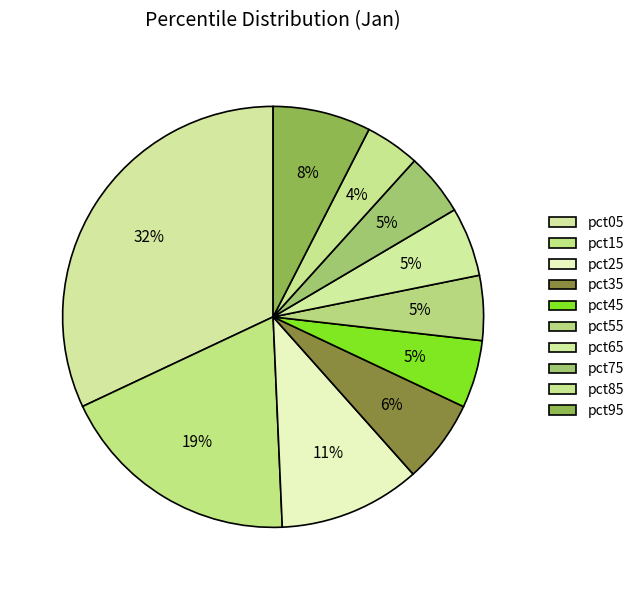

To the nearest percent, what percentage of the pie is pct35?

6%